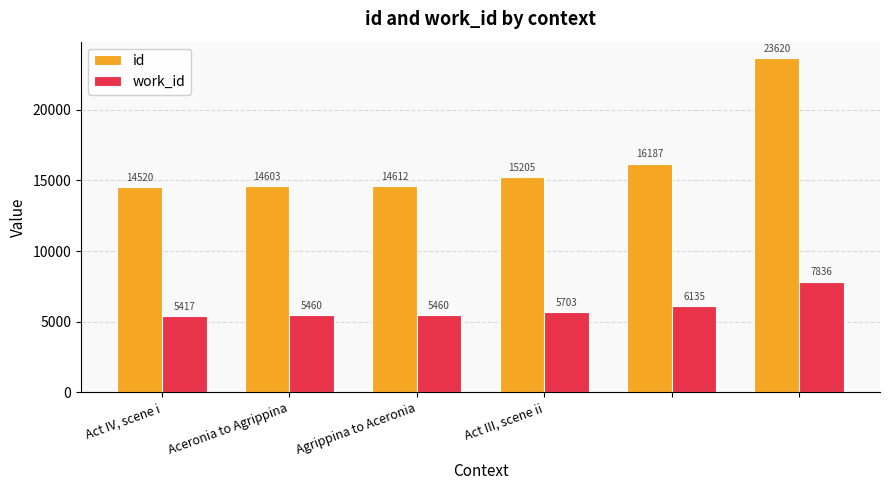

Which series has the largest total across all categories?

id